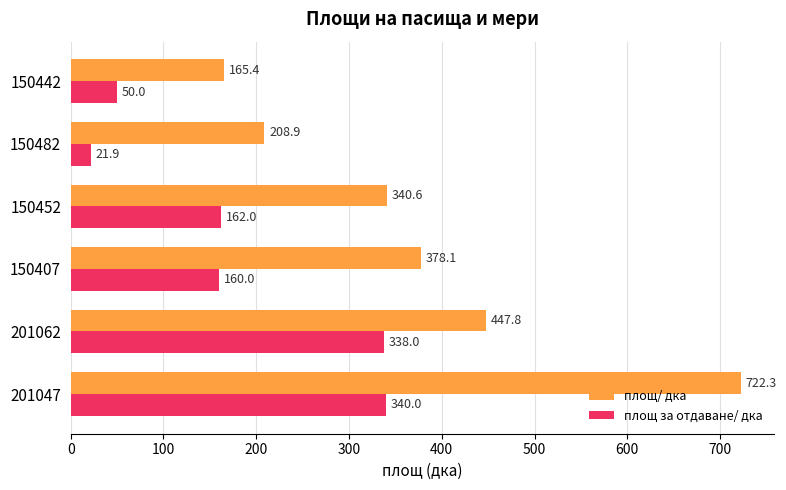

List the series in order of their peak value, lowest first.

площ за отдаване/ дка, площ/ дка